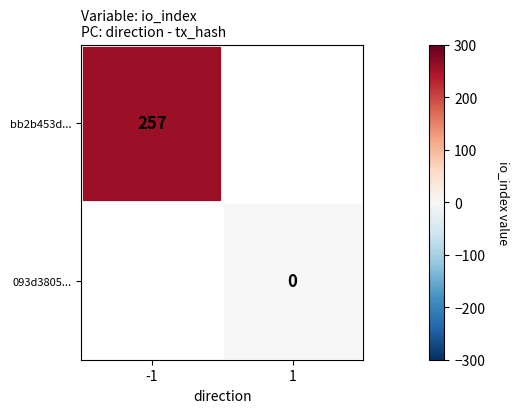

The bb2b453d... series shows 54 at -1. True or false?

False